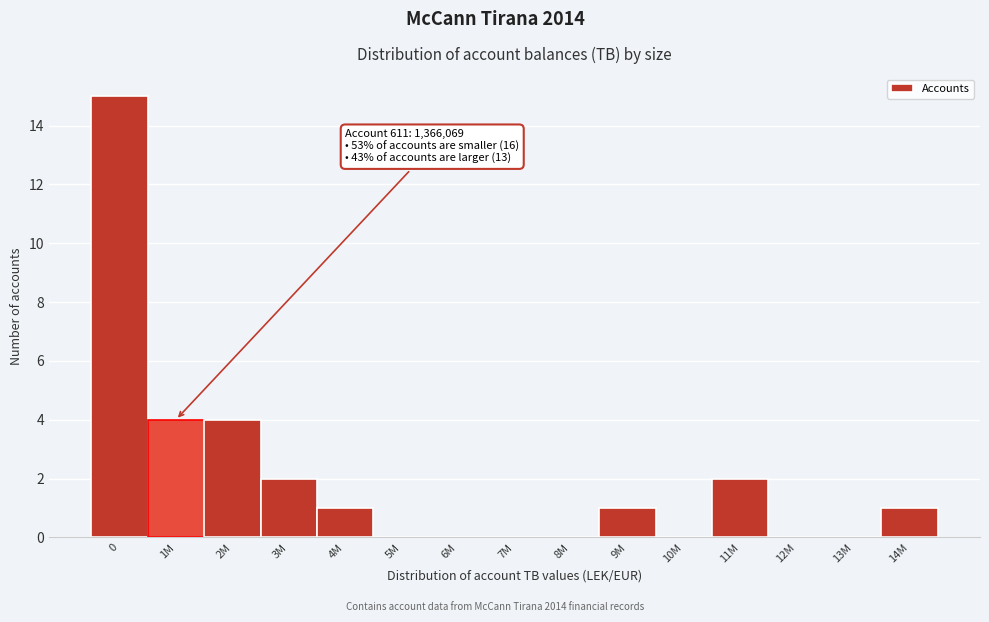

Reading left to right, what are all the values shown in this chart?

0=15	1M=4	2M=4	3M=2	4M=1	5M=0	6M=0	7M=0	8M=0	9M=1	10M=0	11M=2	12M=0	13M=0	14M=1